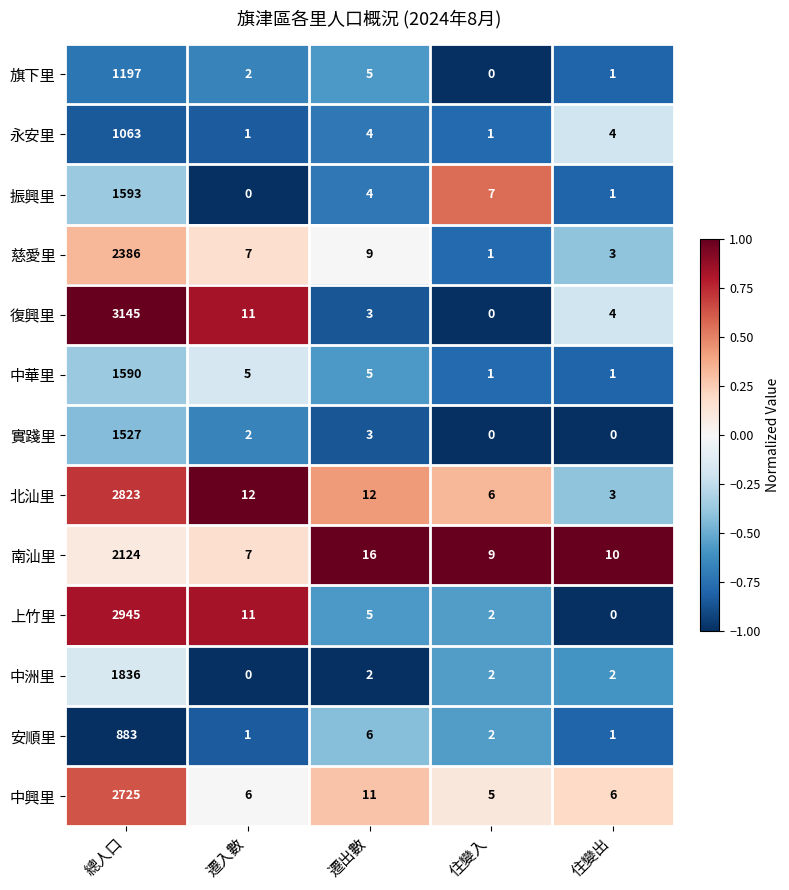

Which series has the largest total across all categories?

復興里